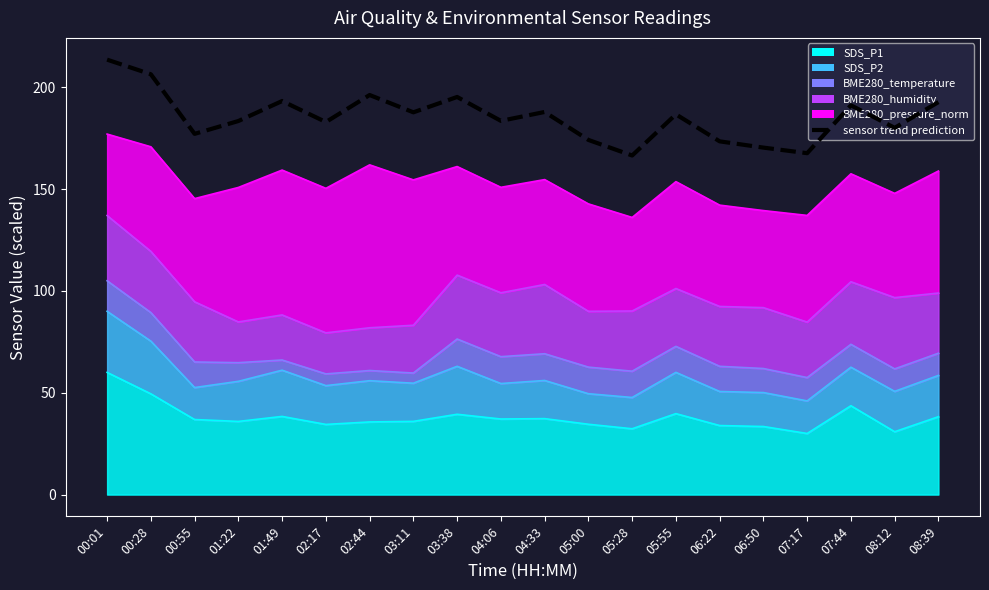

Reading left to right, list all the values displayed in this chart.

00:01=213.6	00:28=206.4	00:55=177.1	01:22=183.4	01:49=193.3	02:17=182.9	02:44=196.2	03:11=187.7	03:38=195.3	04:06=183.5	04:33=187.9	05:00=174.2	05:28=166.5	05:55=186.7	06:22=173.5	06:50=170.4	07:17=167.7	07:44=191.2	08:12=180.1	08:39=192.7